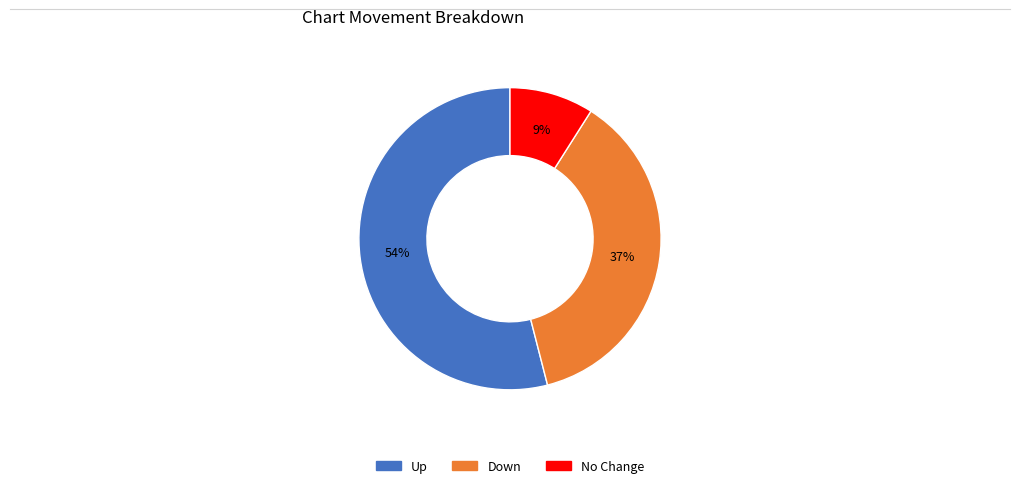

To the nearest percent, what is the average slice percentage?

33%